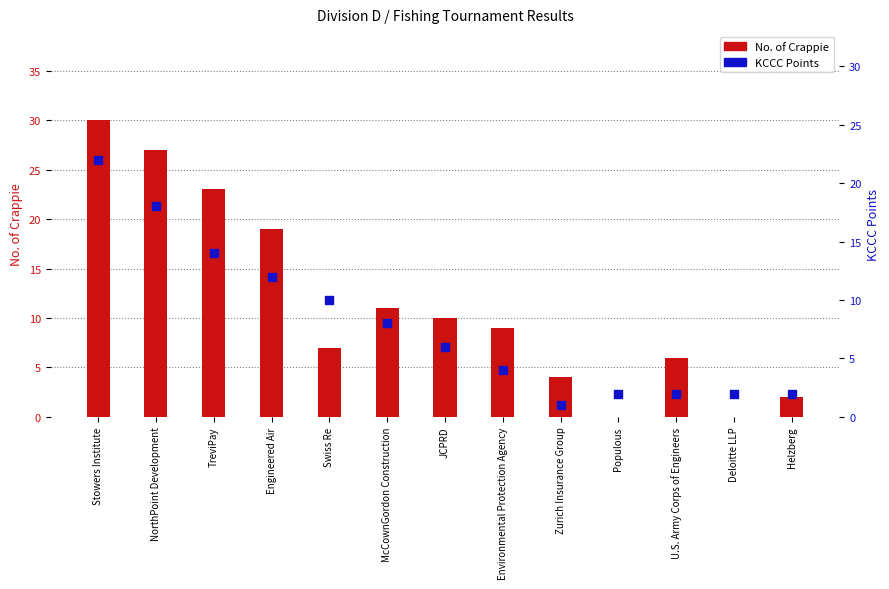

At how many categories does at least one series exceed 29?

1